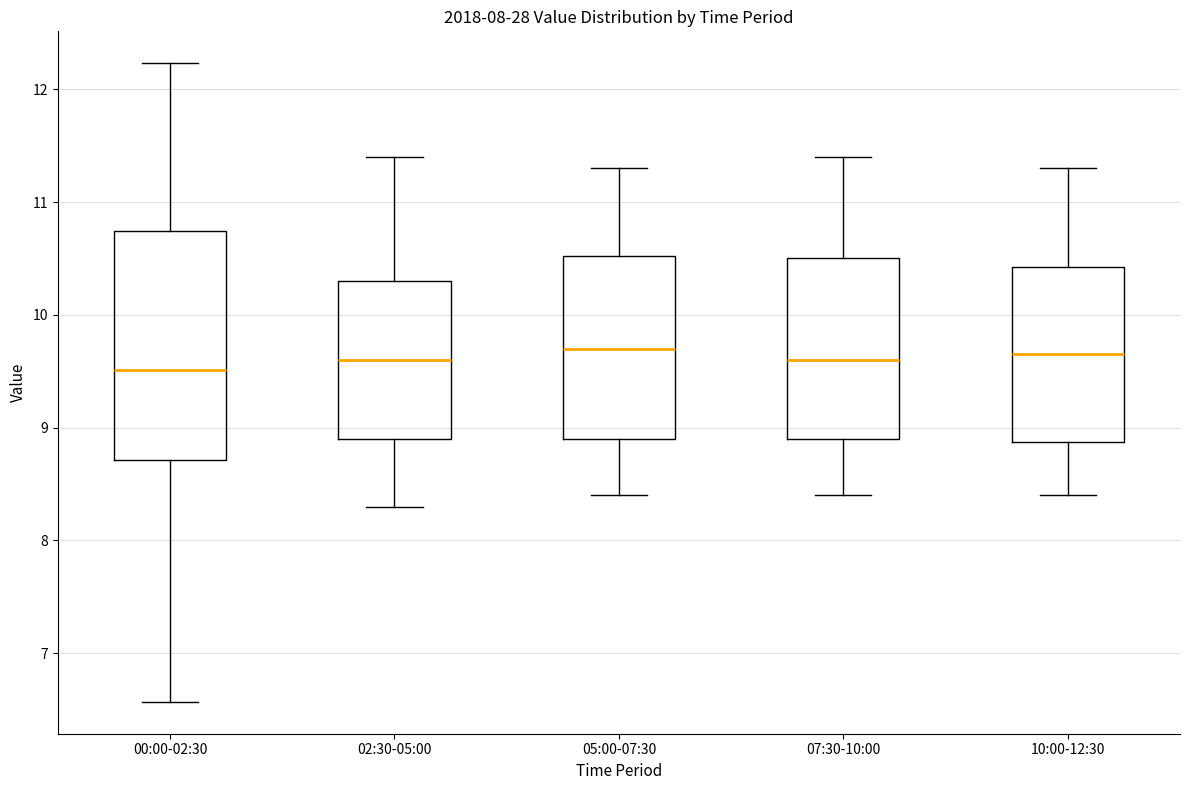

Where does the lower whisker of the box for 07:30-10:00 end on the y-axis? The values are not printed on the chart, so give them approximately, as read against the axis.

8.4